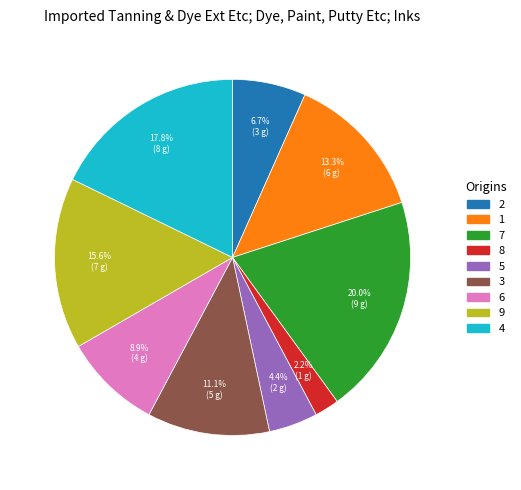

How many segments does this pie chart have?

9